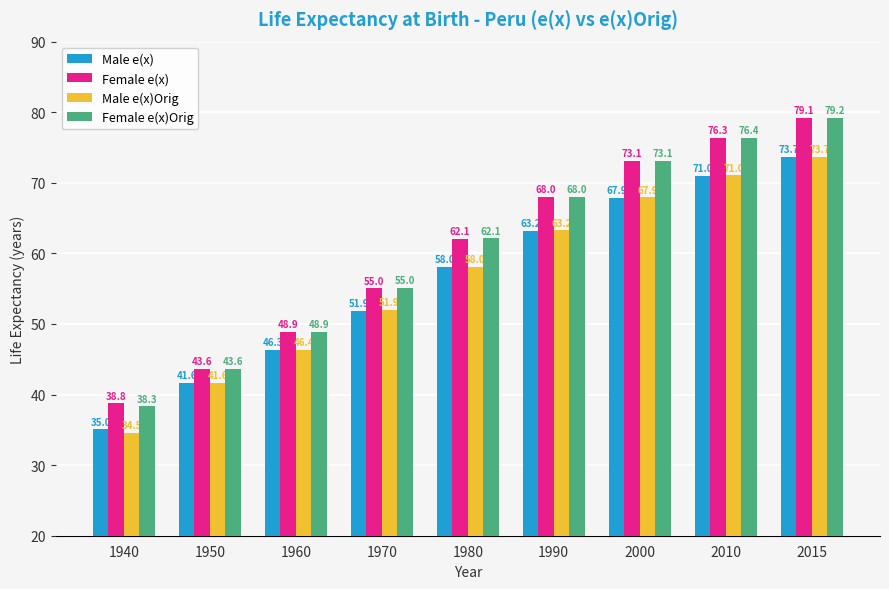

What is the difference between the maximum and minimum values in the Female e(x)Orig series?

40.9